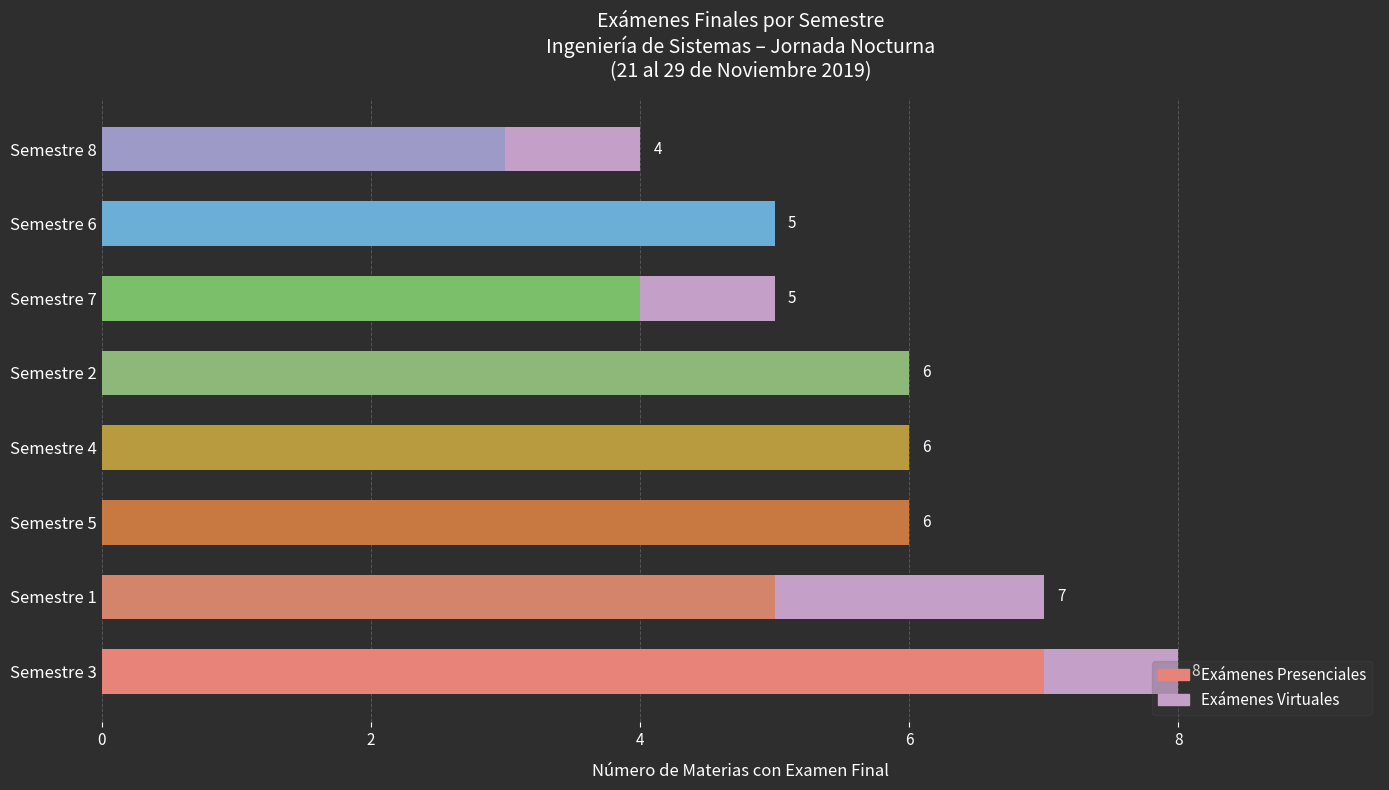

The Exámenes Presenciales series shows 6 at Semestre 5. True or false?

True